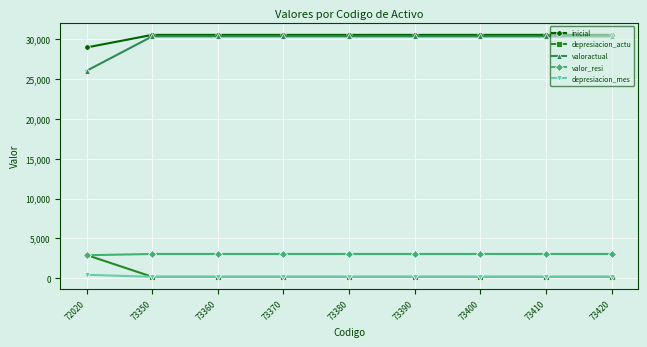

Which series has the largest range (max minus min)?

valoractual